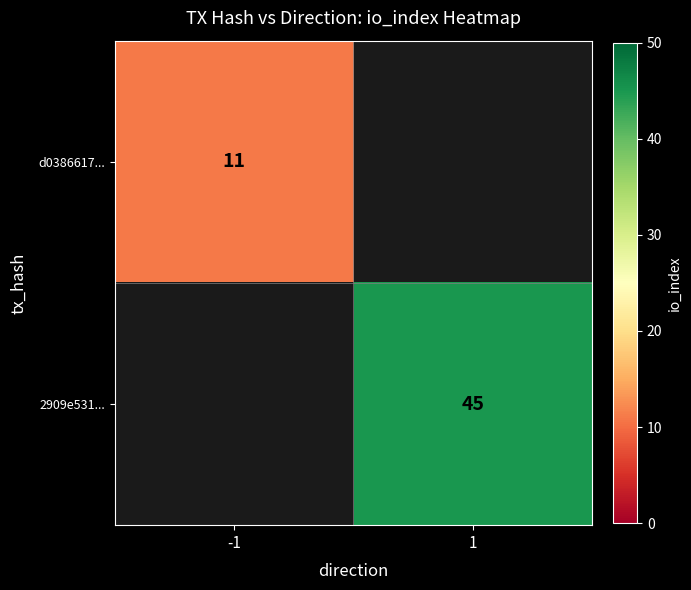

At how many categories does at least one series exceed 24?

1